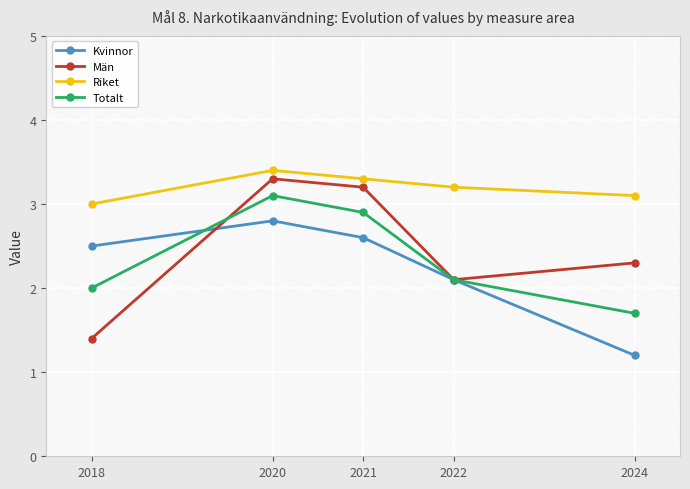

What is the sum of all Kvinnor values?

11.2